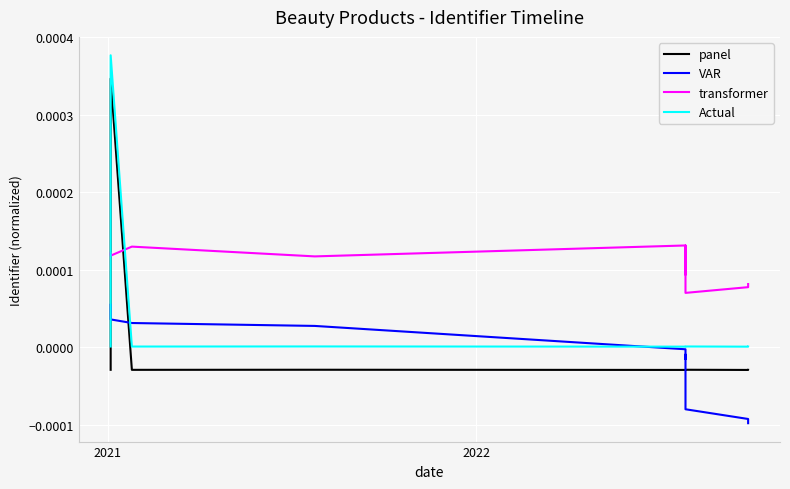

How many values in the panel series are below 0?

12